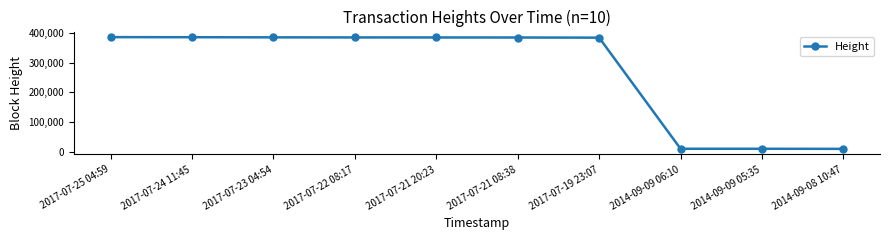

What is the label of the 9th point from the right?

2017-07-24 11:45